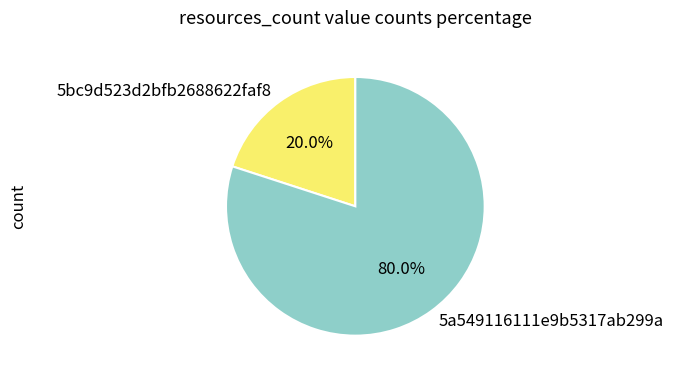

True or false: 5a549116111e9b5317ab299a accounts for 66% of the total.

False